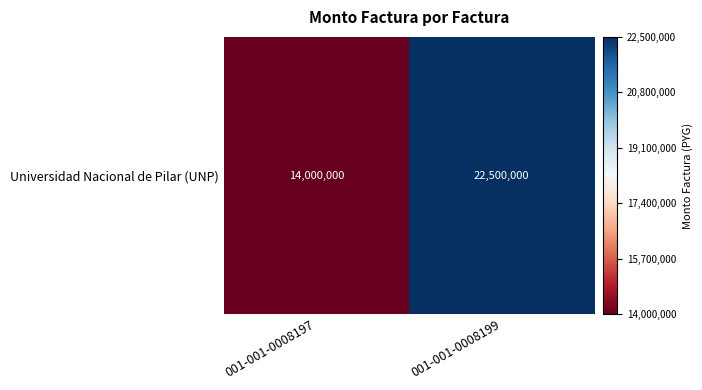

Which category has the lowest value across all series?

001-001-0008197